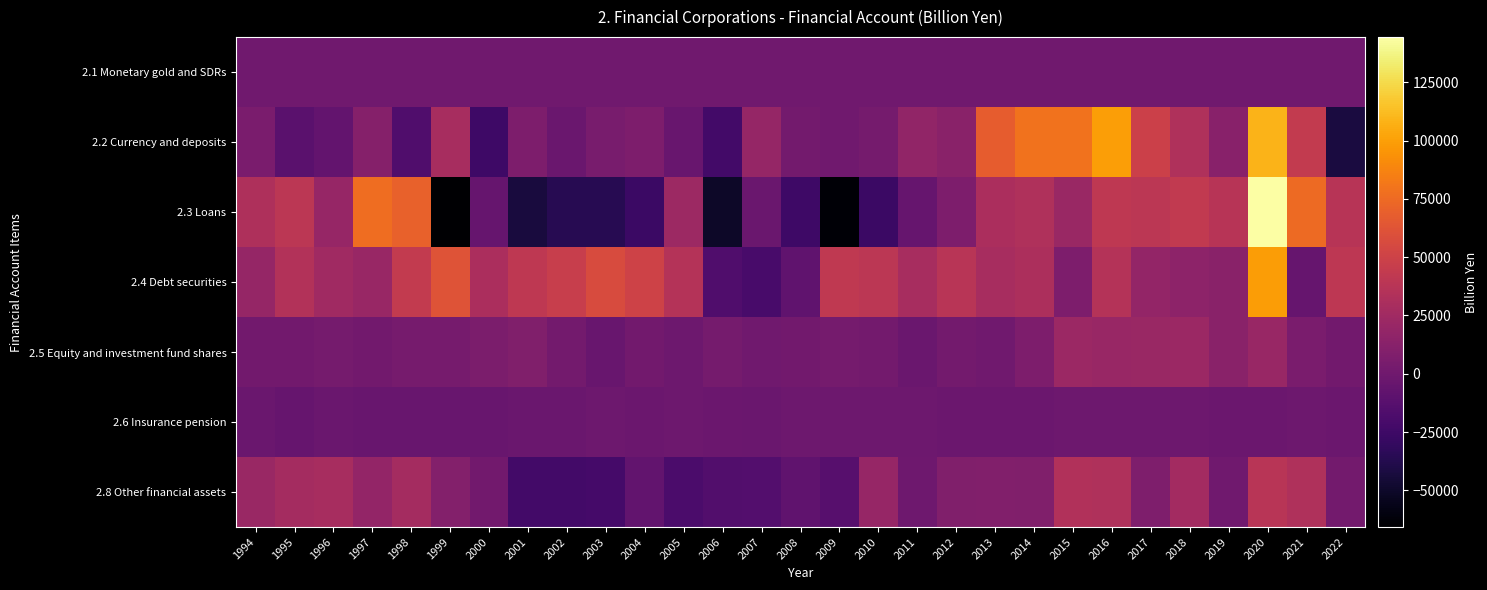

At 2019, list the series in order from largest to smallest.

2.3 Loans, 2.5 Equity and investment fund shares, 2.4 Debt securities, 2.2 Currency and deposits, 2.8 Other financial assets, 2.1 Monetary gold and SDRs, 2.6 Insurance pension